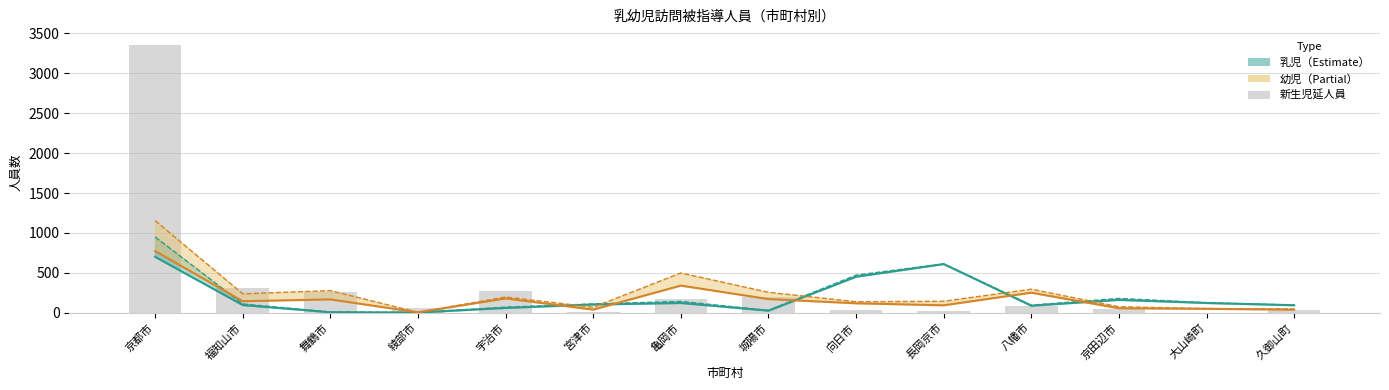

Are the bars grouped side by side (vs. stacked)?

Yes